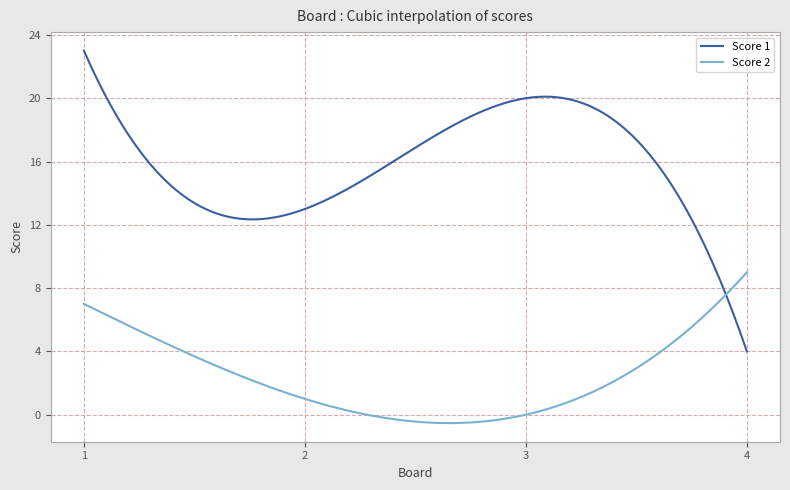

What is the difference between the maximum and second lowest values in the Score 1 series?

18.6